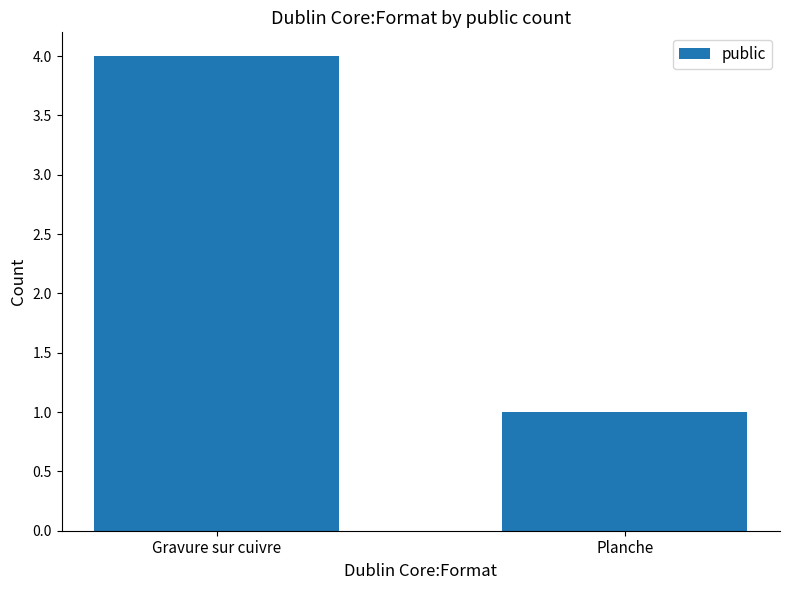

What value does the data have at Planche?

1